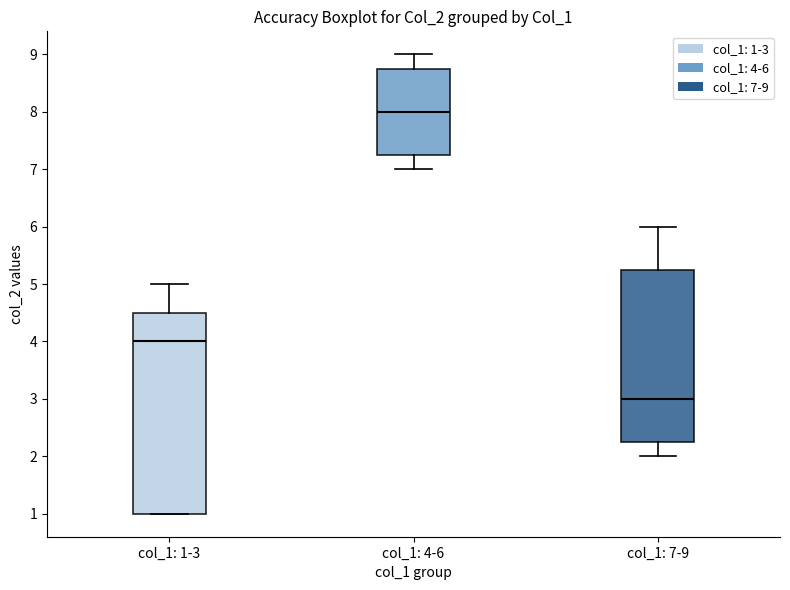

Where does the upper whisker of the box for col_1: 1-3 end on the y-axis? The values are not printed on the chart, so give them approximately, as read against the axis.

5.0